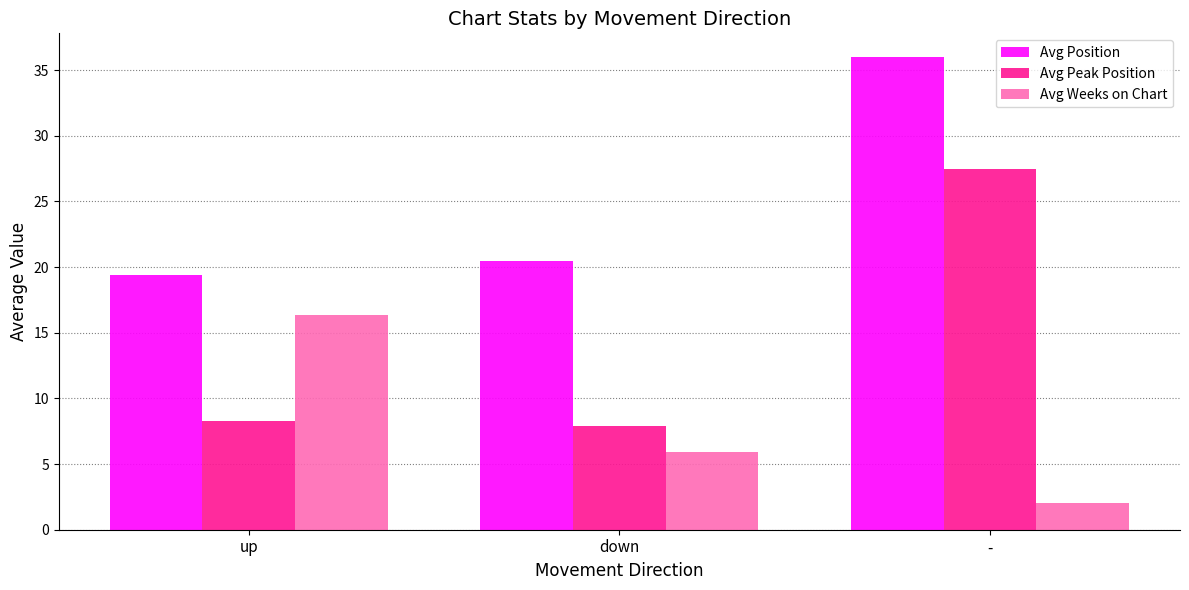

What is the difference between the second highest and minimum values in the Avg Weeks on Chart series?

3.9